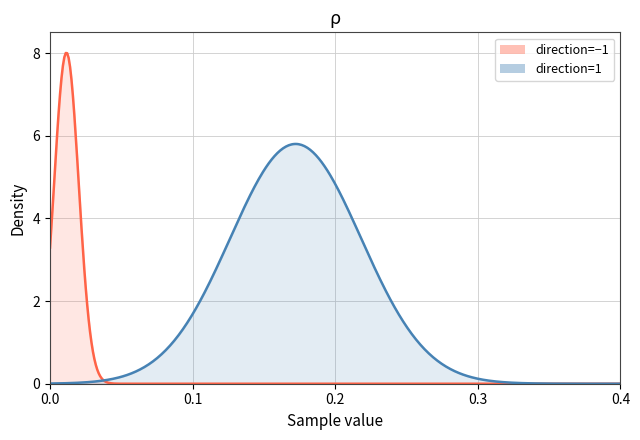

How many lines are shown in the chart?

2